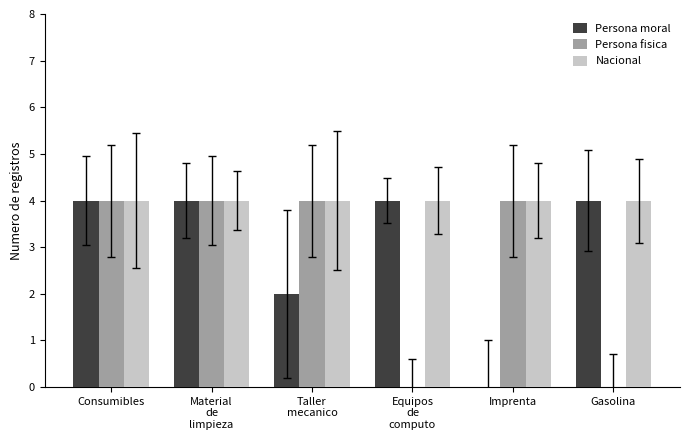

True or false: Persona moral has a value of 2 at Imprenta.

False